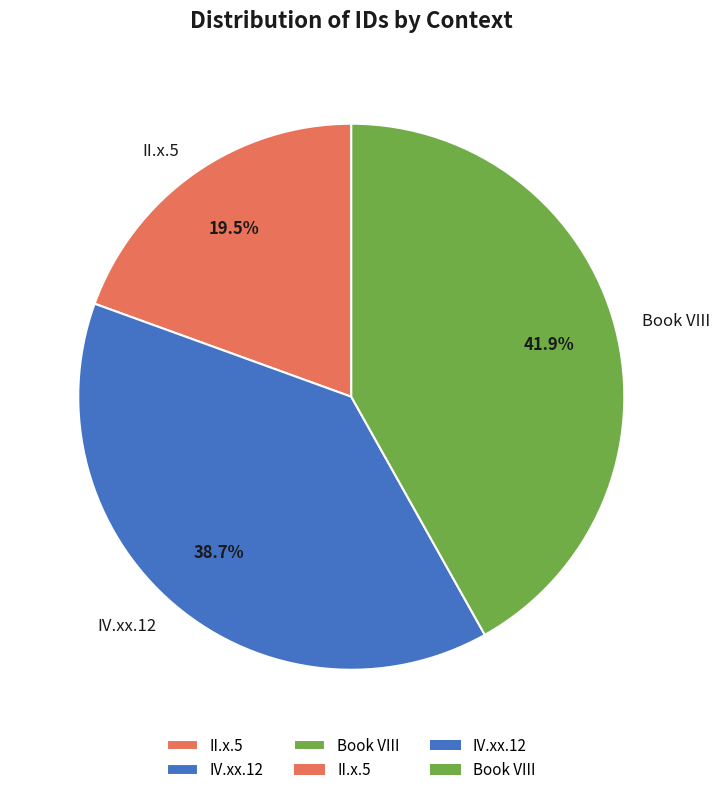

How many segments does this pie chart have?

3